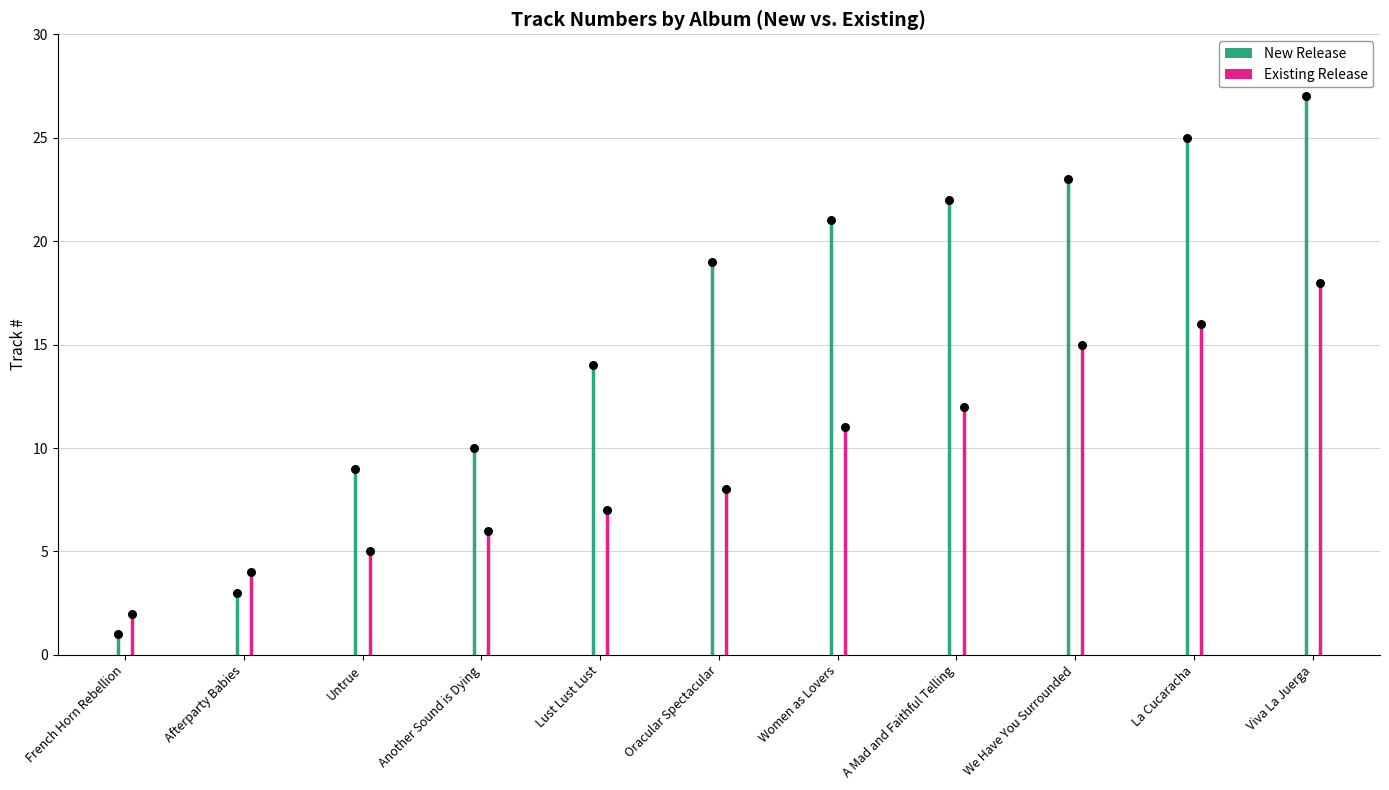

At how many categories does at least one series exceed 2?

10